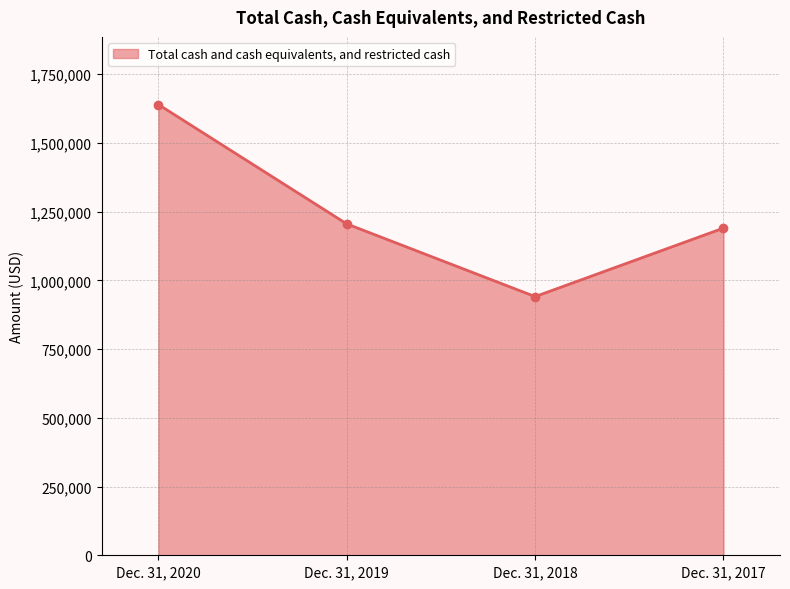

True or false: the data shows 1639715 at Dec. 31, 2020.

True